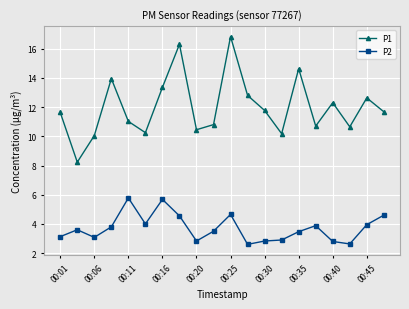

What is the average value of the P1 series?

12.0